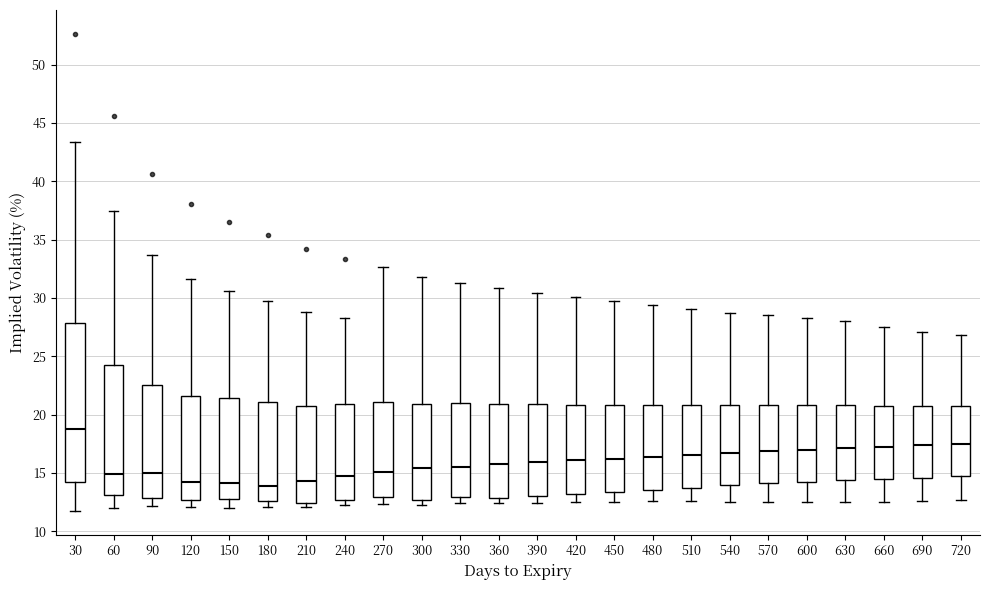

Reading left to right, read every box against the y-axis: the position of its median line, the range the box covers, and the ends of its whiskers. The values are not printed on the chart, so give them approximately, as read against the axis.

30: median 18.5, box 14.0 to 28.0, whiskers 12.0 to 43.5
60: median 15.0, box 13.0 to 24.5, whiskers 12.0 to 37.5
90: median 15.0, box 13.0 to 22.5, whiskers 12.0 to 33.5
120: median 14.0, box 12.5 to 21.5, whiskers 12.0 to 31.5
150: median 14.0, box 13.0 to 21.5, whiskers 12.0 to 30.5
180: median 14.0, box 12.5 to 21.0, whiskers 12.0 to 29.5
210: median 14.5, box 12.5 to 20.5, whiskers 12.0 to 29.0
240: median 14.5, box 12.5 to 21.0, whiskers 12.0 to 28.5
270: median 15.0, box 13.0 to 21.0, whiskers 12.5 to 32.5
300: median 15.5, box 12.5 to 21.0, whiskers 12.0 to 32.0
330: median 15.5, box 13.0 to 21.0, whiskers 12.5 to 31.5
360: median 15.5, box 13.0 to 21.0, whiskers 12.5 to 31.0
390: median 16.0, box 13.0 to 21.0, whiskers 12.5 to 30.5
420: median 16.0, box 13.0 to 21.0, whiskers 12.5 to 30.0
450: median 16.0, box 13.5 to 21.0, whiskers 12.5 to 29.5
480: median 16.5, box 13.5 to 21.0, whiskers 12.5 to 29.5
510: median 16.5, box 13.5 to 21.0, whiskers 12.5 to 29.0
540: median 16.5, box 14.0 to 21.0, whiskers 12.5 to 28.5
570: median 17.0, box 14.0 to 21.0, whiskers 12.5 to 28.5
600: median 17.0, box 14.5 to 21.0, whiskers 12.5 to 28.0
630: median 17.0, box 14.5 to 21.0, whiskers 12.5 to 28.0
660: median 17.0, box 14.5 to 21.0, whiskers 12.5 to 27.5
690: median 17.5, box 14.5 to 20.5, whiskers 12.5 to 27.0
720: median 17.5, box 15.0 to 20.5, whiskers 12.5 to 27.0